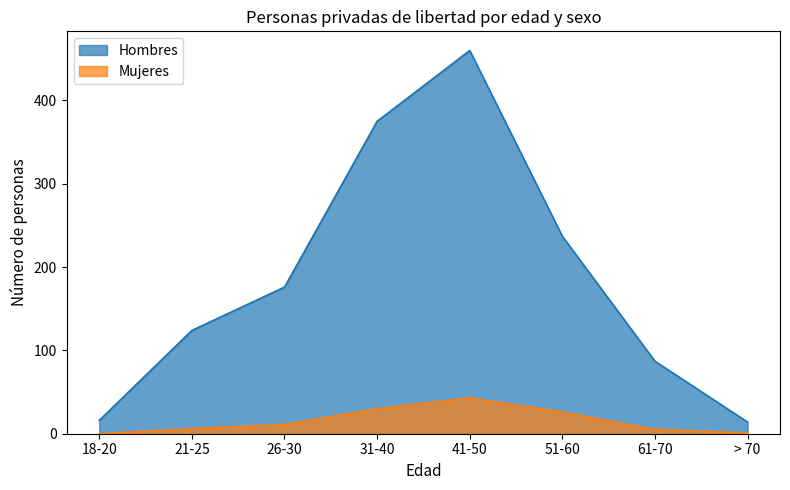

Read the Hombres value at 26-30, to the nearest 5.

175